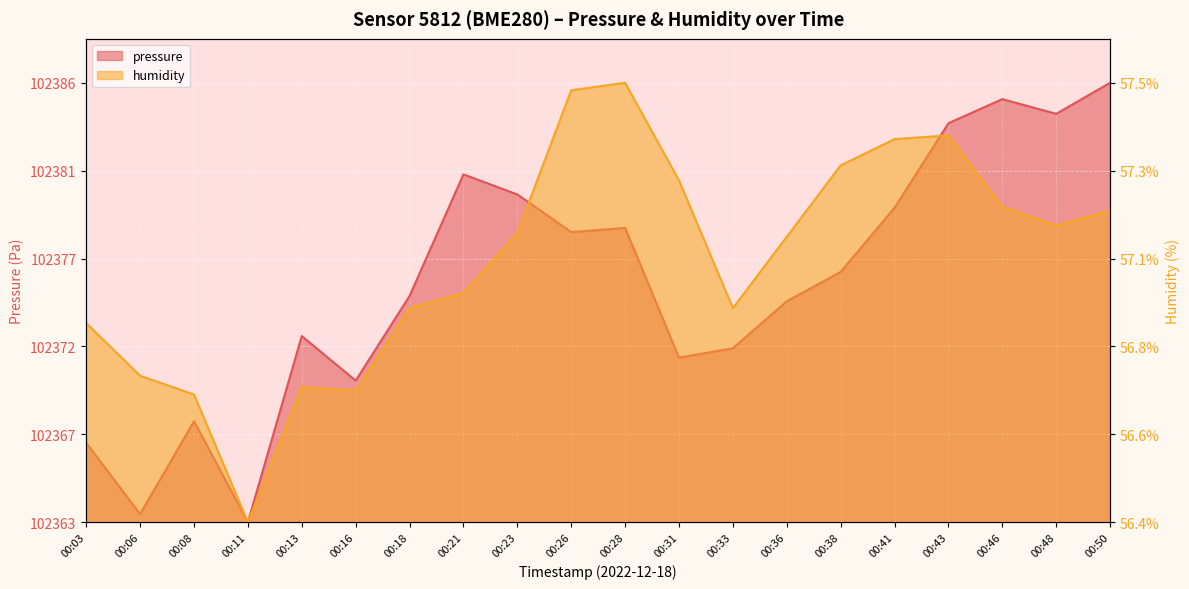

Reading left to right, transcribe all the data shown in this chart.

pressure: 18.1	1.8	23.0	0.0	42.4	32.2	51.5	79.2	74.6	66.0	67.0	37.4	39.6	50.3	57.0	71.5	90.8	96.3	92.9	100.0
humidity: 45.3	33.3	29.1	0.0	30.8	29.9	48.7	52.1	65.8	98.3	100.0	77.8	48.7	65.0	81.2	87.2	88.0	71.8	67.5	70.9